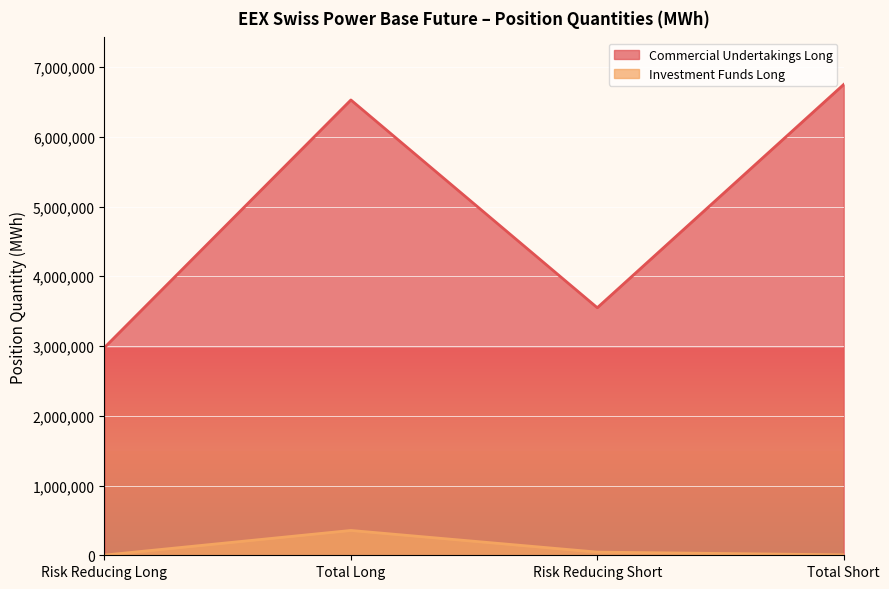

At which category does the chart reach its peak across all series?

Total Short